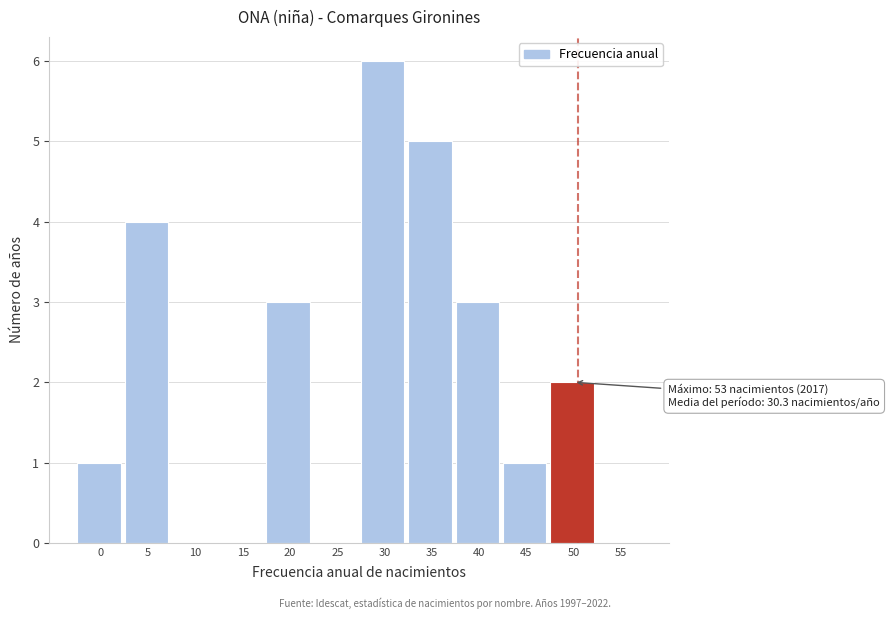

Reading left to right, extract all data points from this chart.

0=1	5=4	10=0	15=0	20=3	25=0	30=6	35=5	40=3	45=1	50=2	55=0